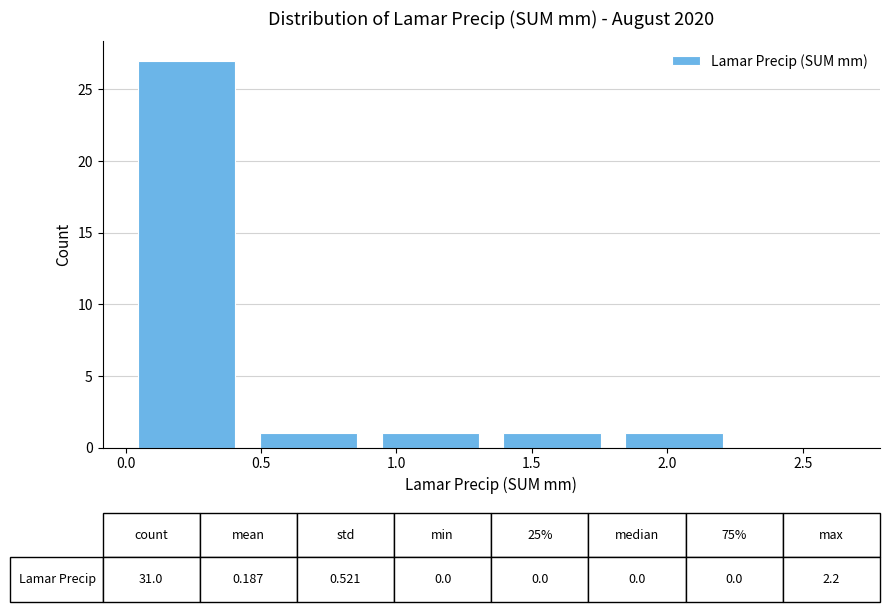

Which range on the x-axis has the tallest bar?

0.00 to 0.45